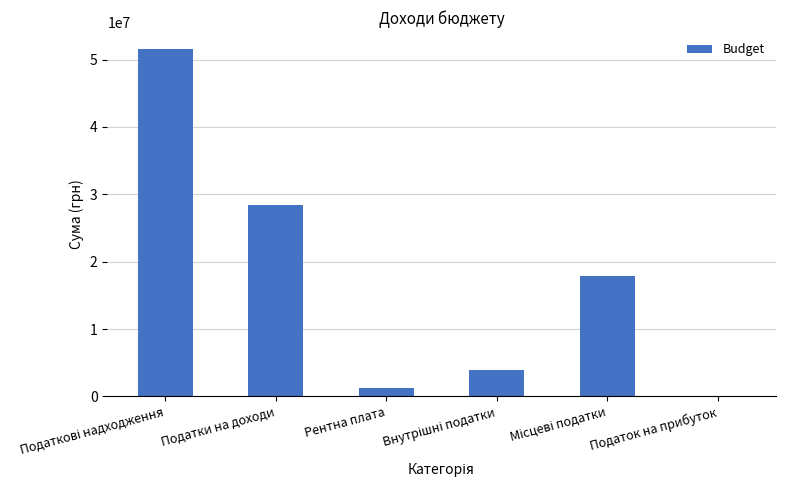

At which label is the value closest to 25768155?

Податки на доходи